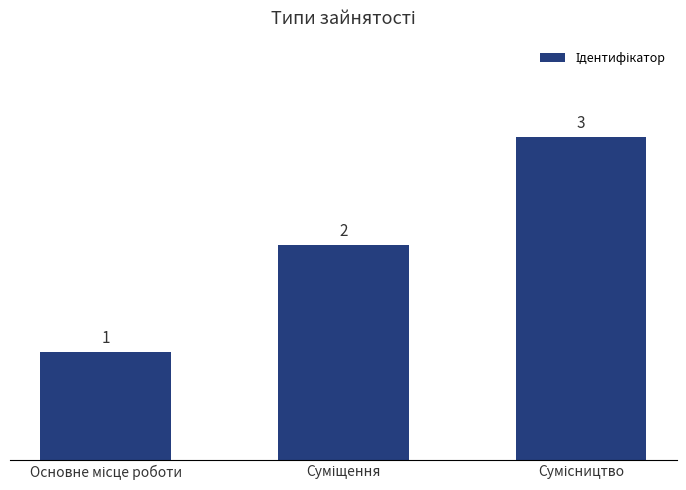

How many values are between 1 and 3?

3